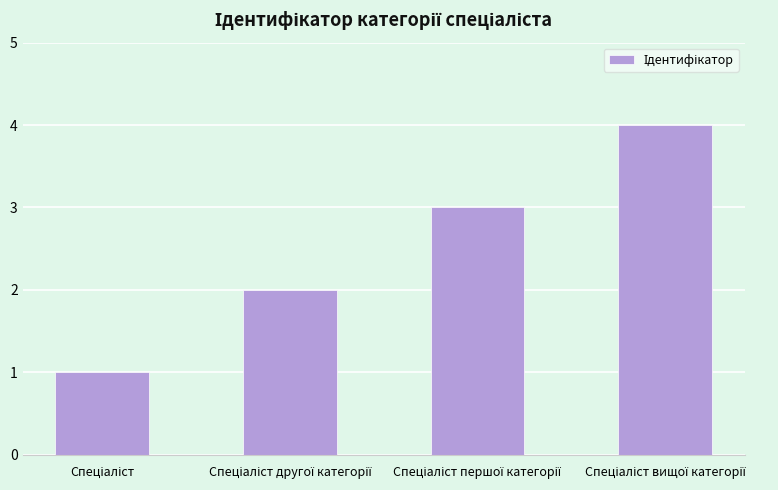

What is the greatest value displayed?

4